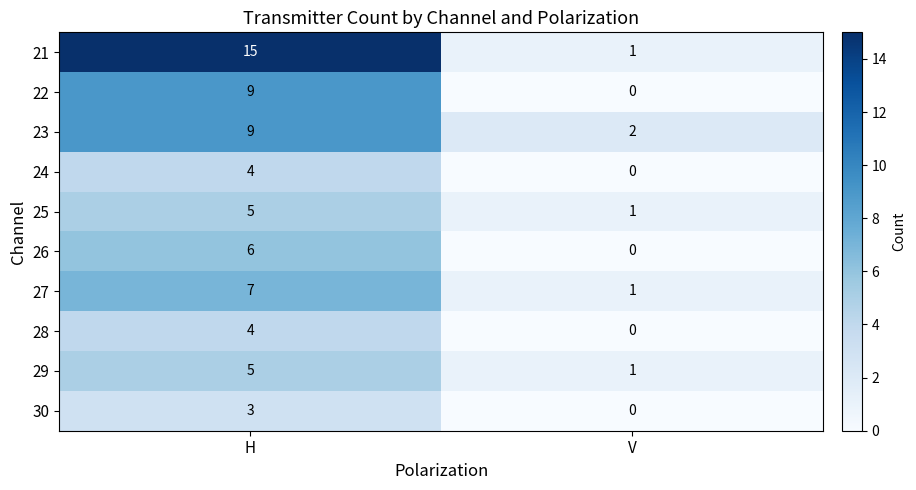

How many data points does each series have?

2